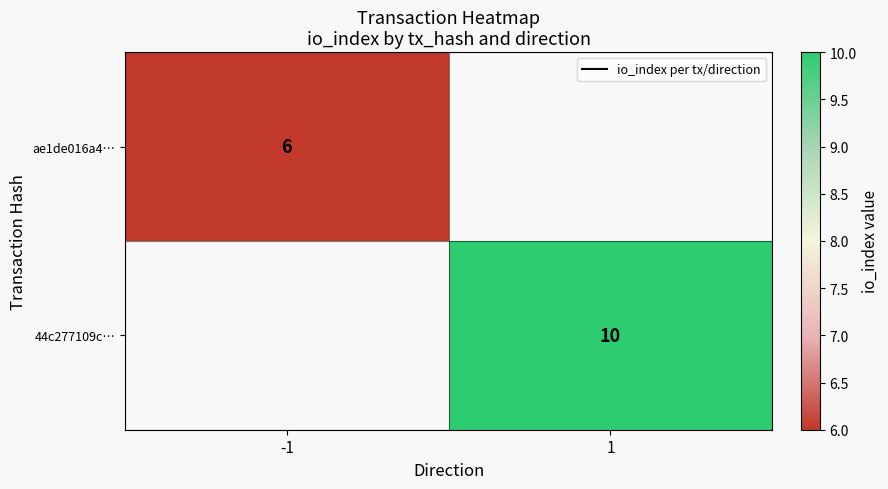

Which series has the widest spread of values?

ae1de016a4…